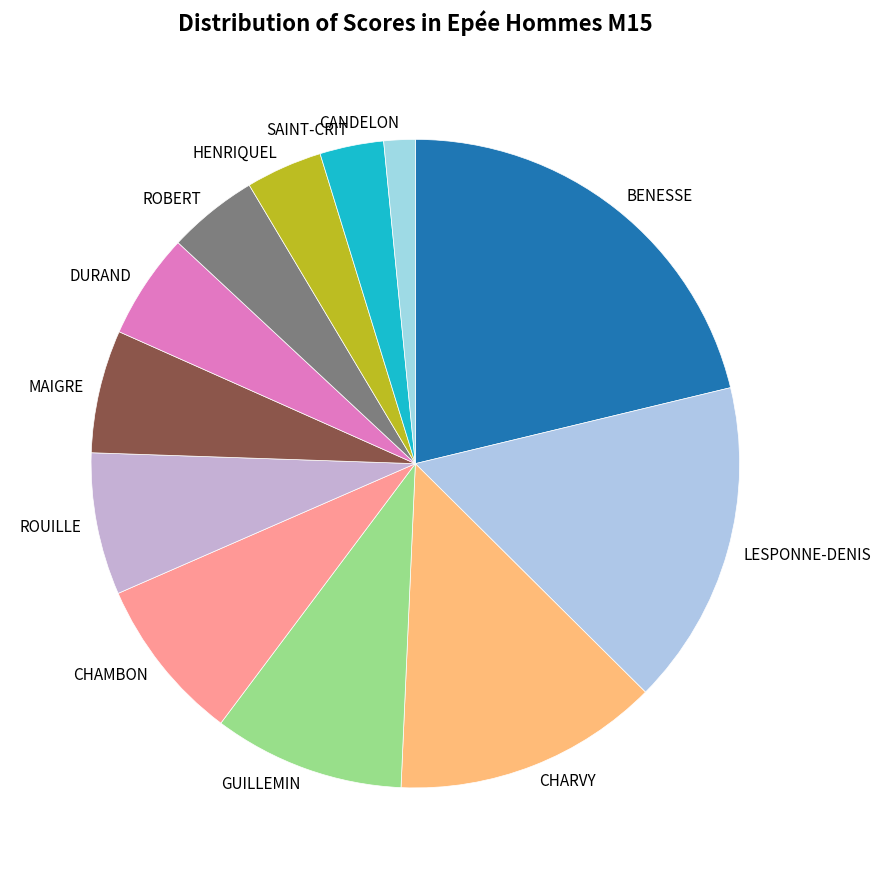

Count the number of slices in the pie.

12